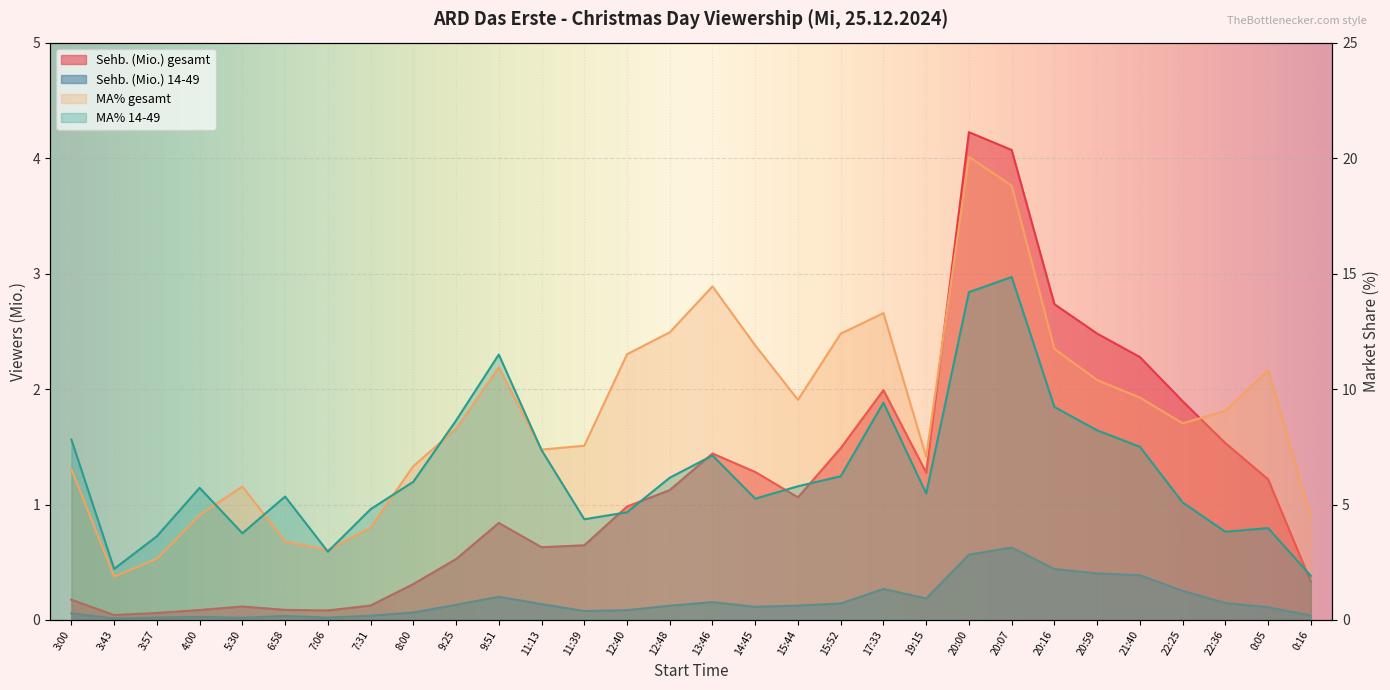

What is the value of the MA% 14-49 point at the 17th from the left?

5.3